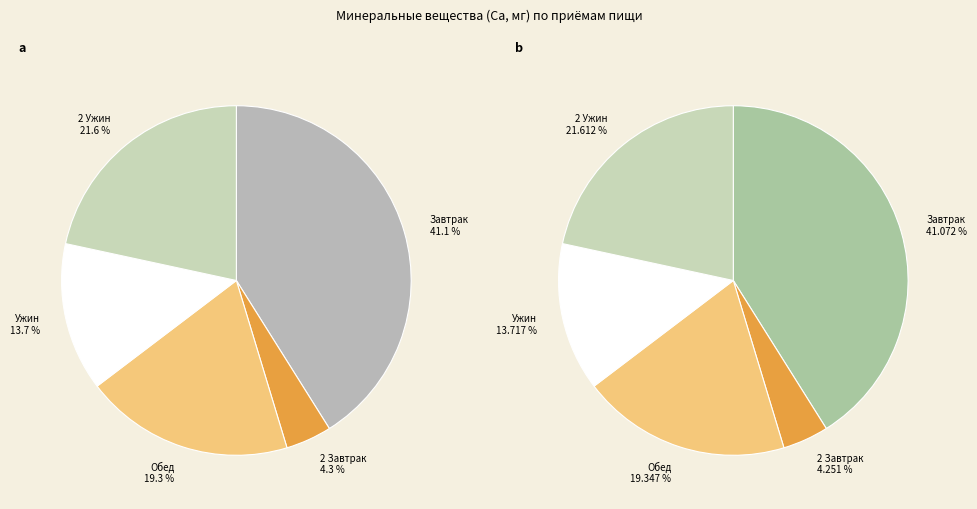

Which slice is the largest?

Завтрак